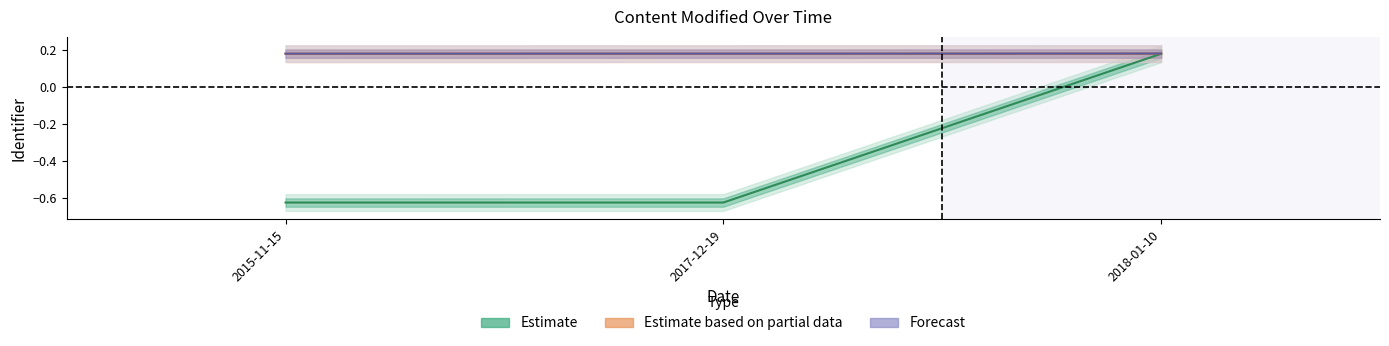

Which has a higher value, 2015-11-15 or 2017-12-19?

2017-12-19